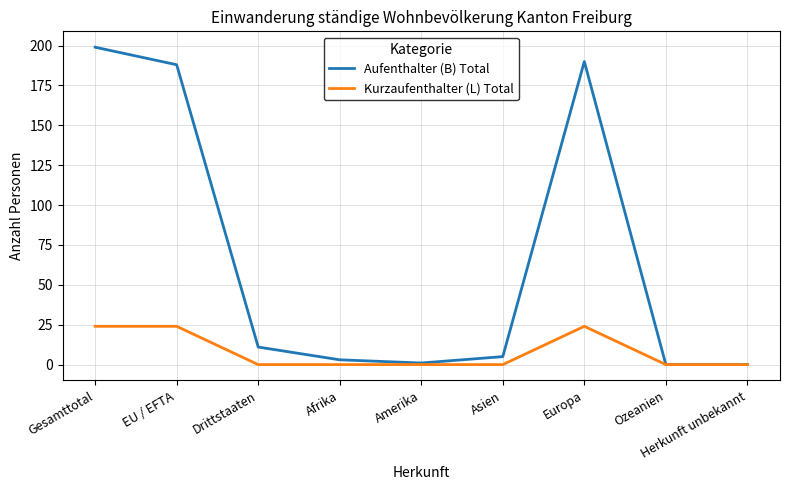

What position from the right is EU / EFTA?

8